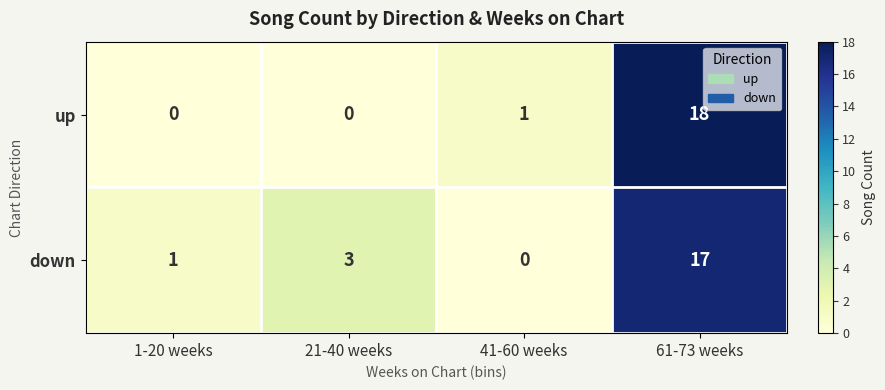

The value of down at 41-60 weeks is -5. True or false?

False